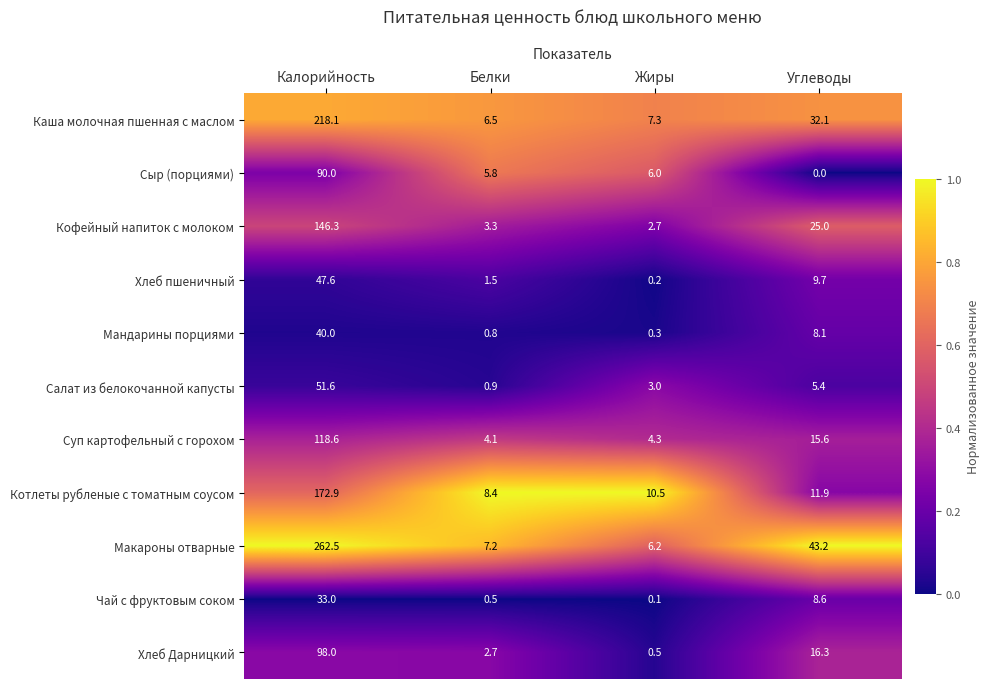

The Кофейный напиток с молоком series shows 33.6 at Углеводы. True or false?

False